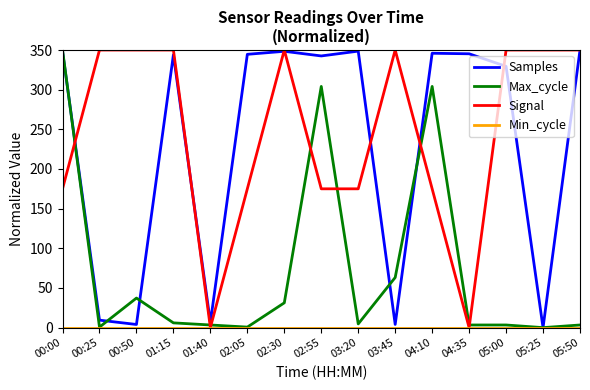

How many lines are shown in the chart?

4